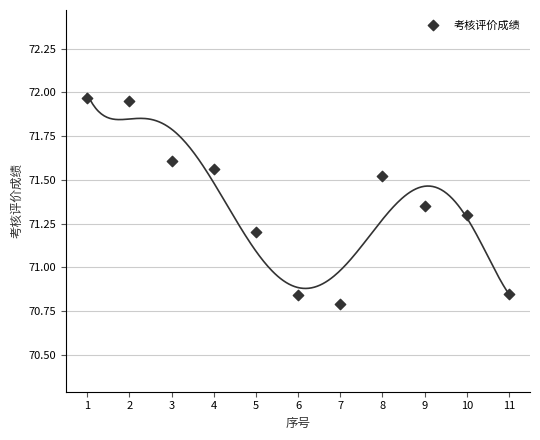

What is the range of X values (max minus min)?

10.0